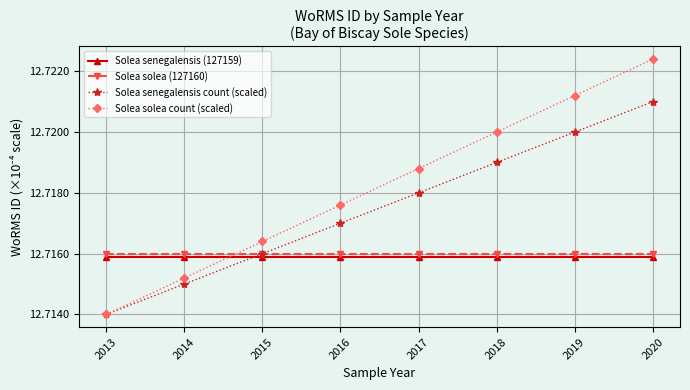

At which label is Solea solea count (scaled) closest to 12?

2013